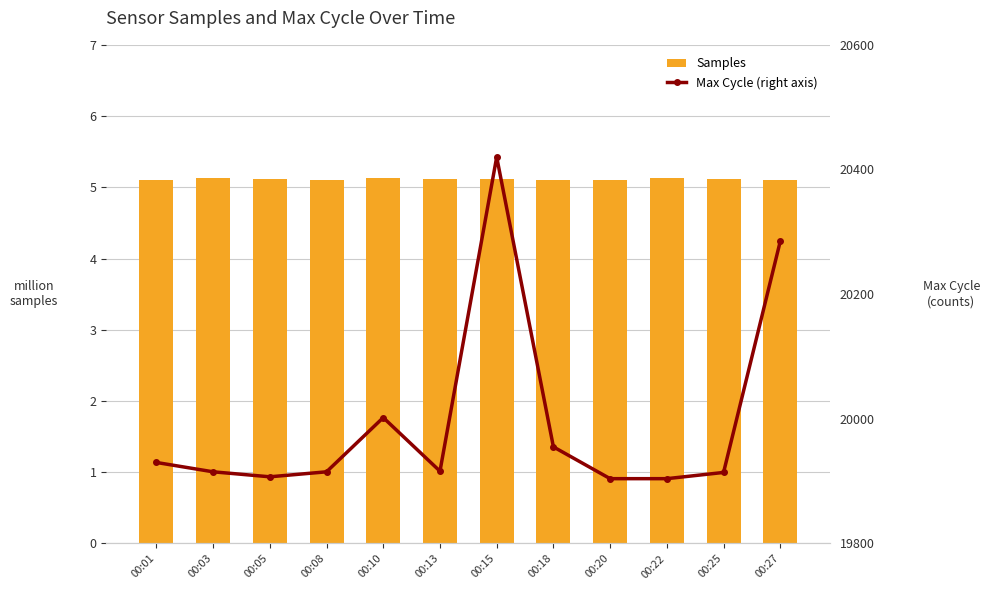

Where is Samples nearest to the value 5?

00:27